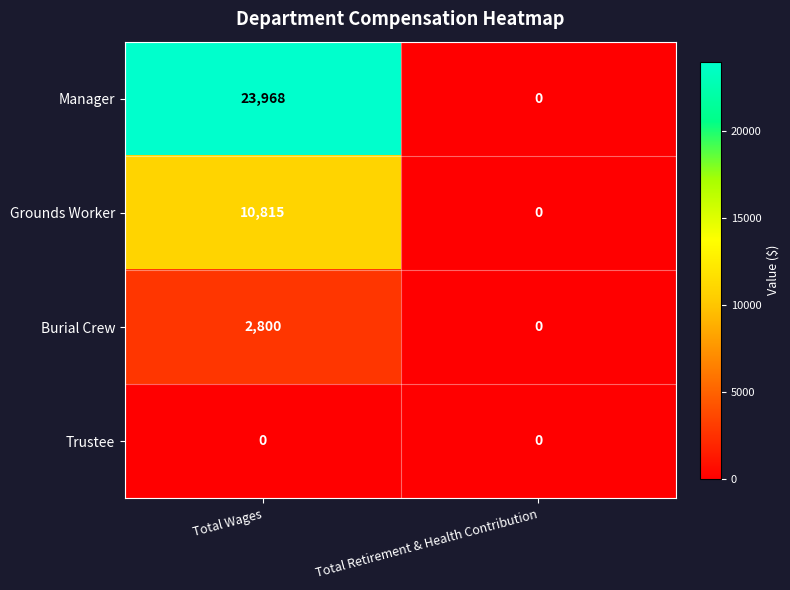

Where is Grounds Worker nearest to the value 5407?

Total Retirement & Health Contribution